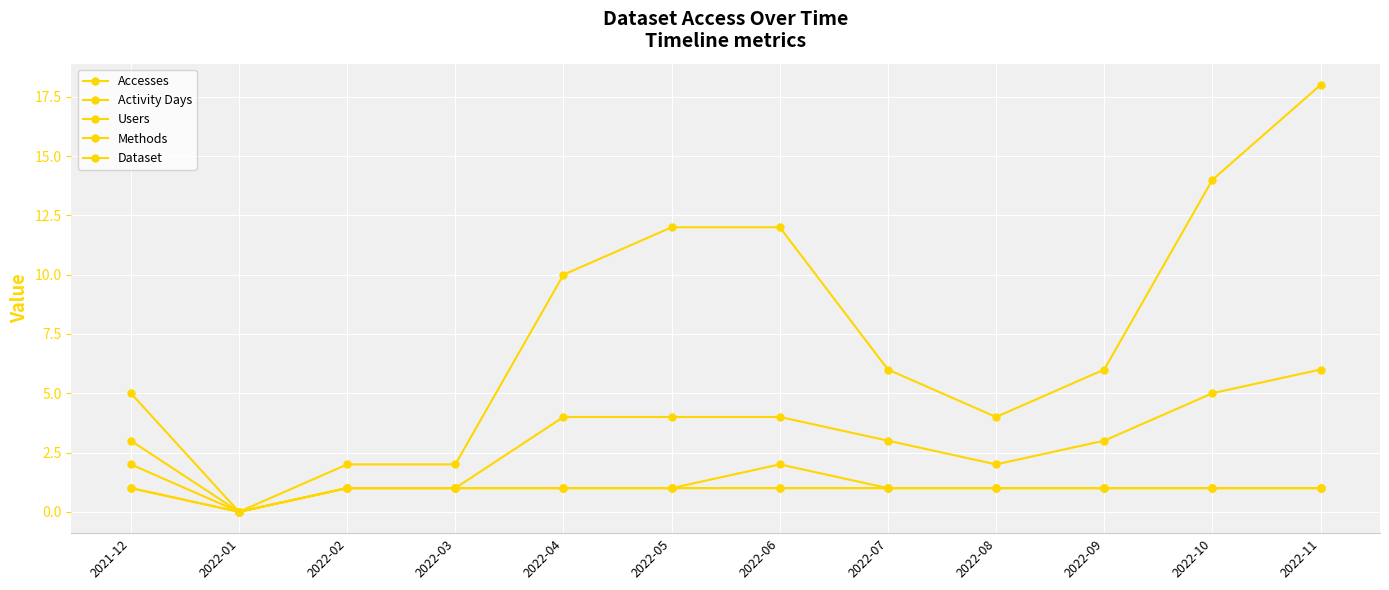

Rank the series at 2022-02 from lowest to highest value.

Activity Days, Users, Methods, Dataset, Accesses